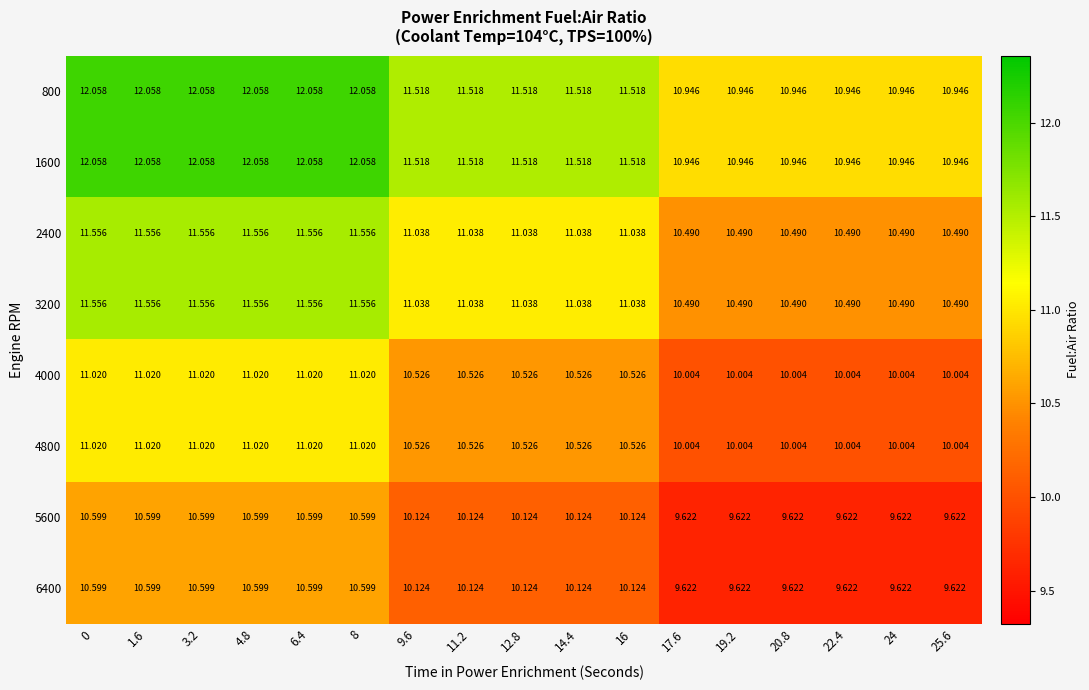

Is the value of 5600 at 16 greater than the value of 4800 at 12.8?

No